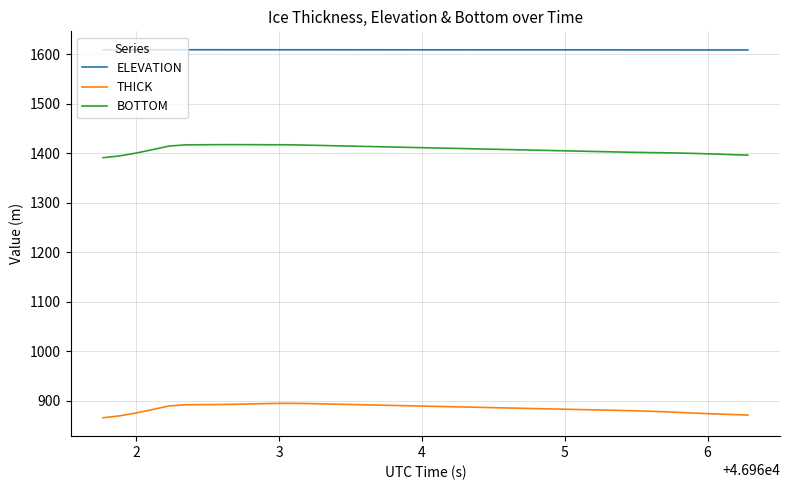

Rank the series by their average value, from lowest to highest.

THICK, BOTTOM, ELEVATION